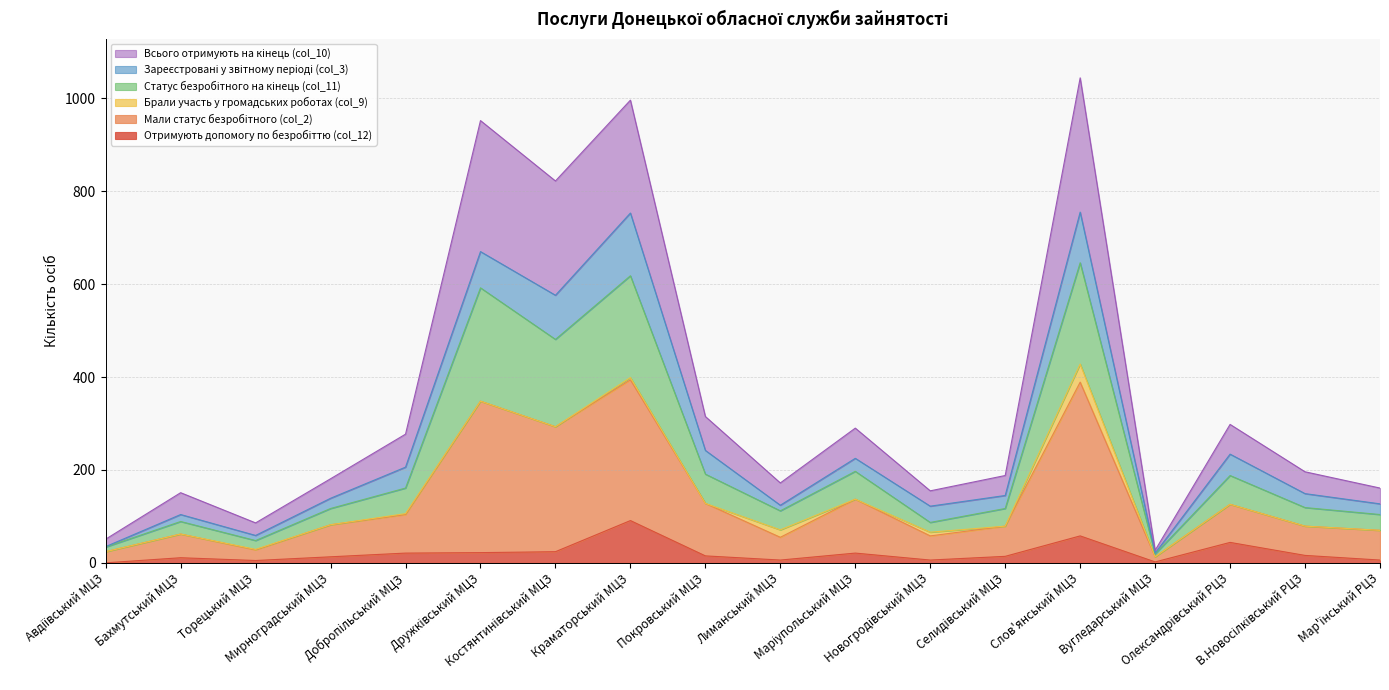

What is the label of the 4th point from the left?

Мирноградський МЦЗ